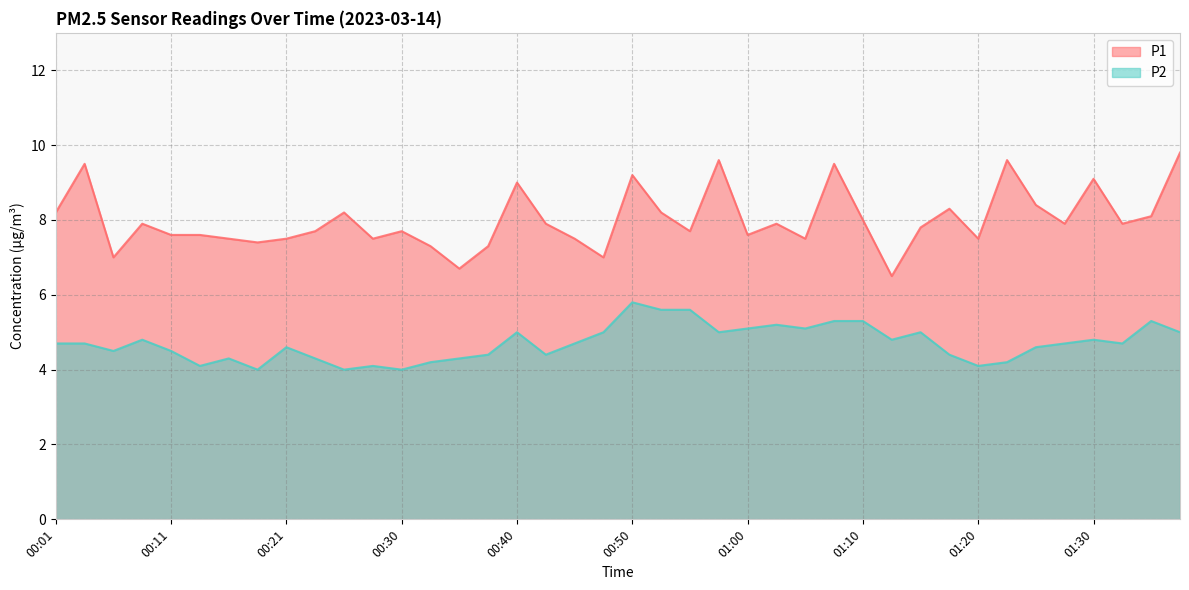

Rank the series at 00:55 from lowest to highest value.

P2, P1